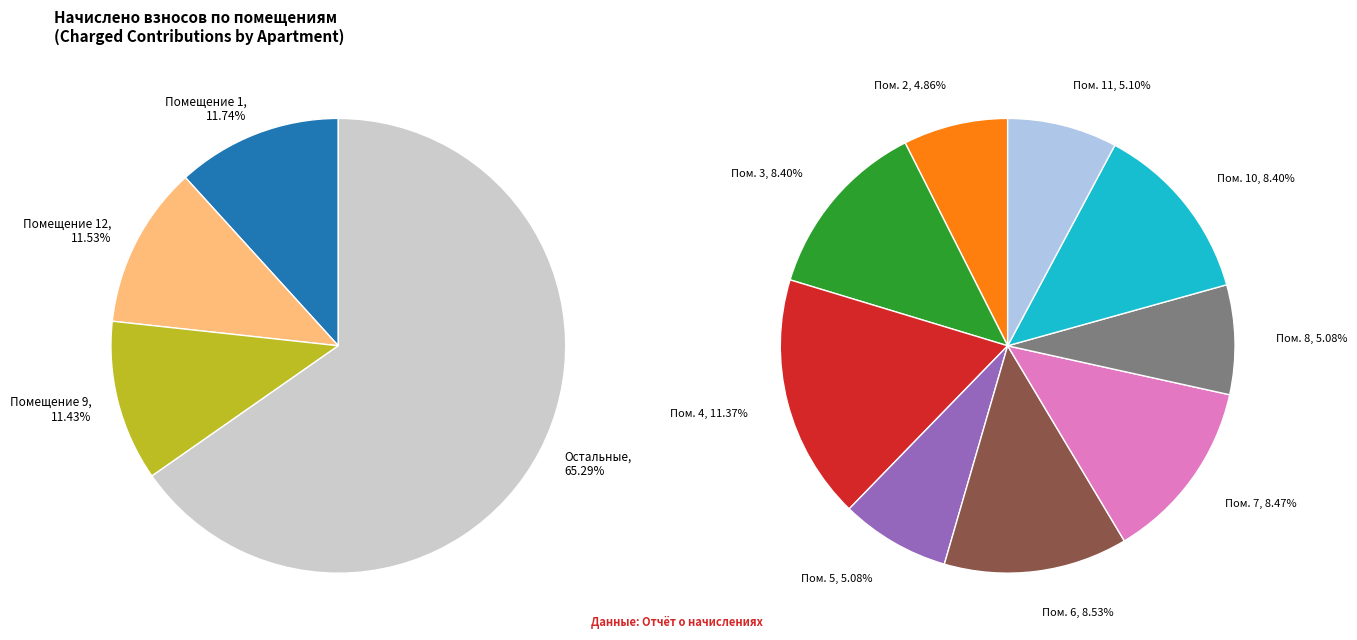

Is 8 the majority of the pie?

No